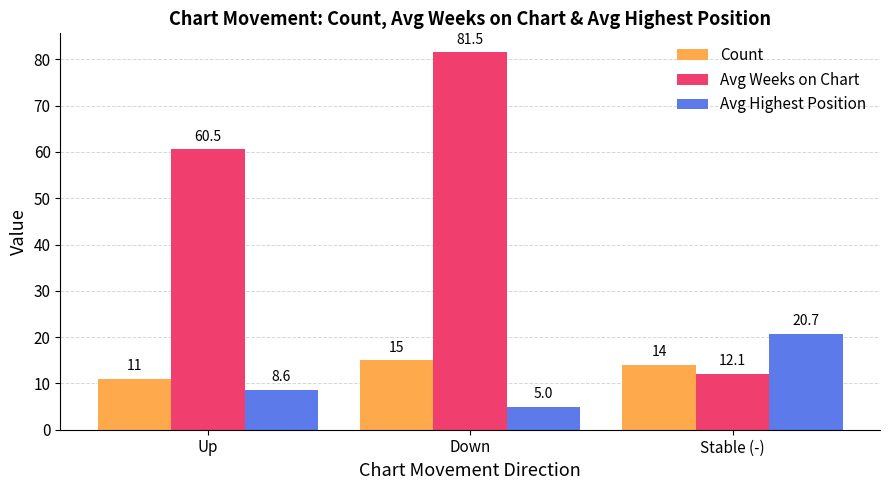

Are the bars grouped side by side (vs. stacked)?

Yes